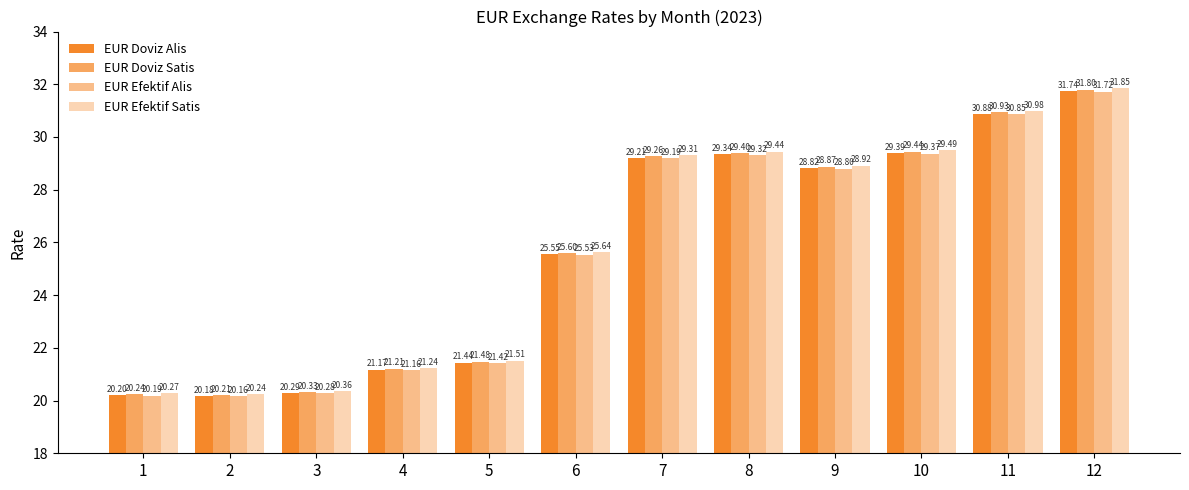

At 10, list the series in order from smallest to largest.

EUR Efektif Alis, EUR Doviz Alis, EUR Doviz Satis, EUR Efektif Satis